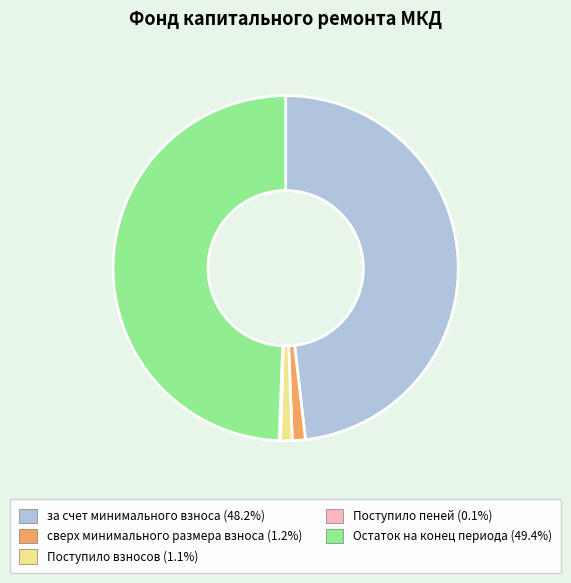

Does за счет минимального взноса account for over 50% of the chart?

No